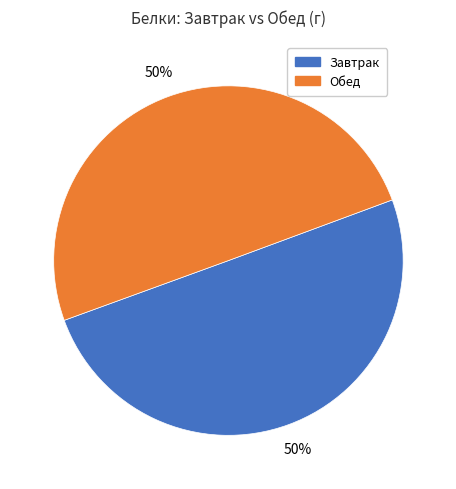

To the nearest percent, what is the average slice percentage?

50%